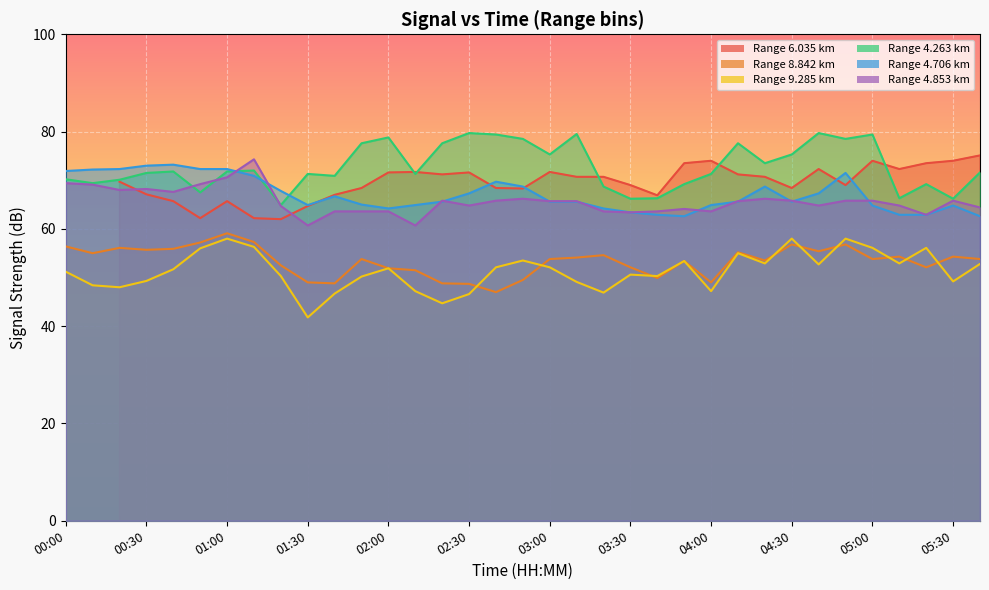

Which series has the widest spread of values?

  9.285